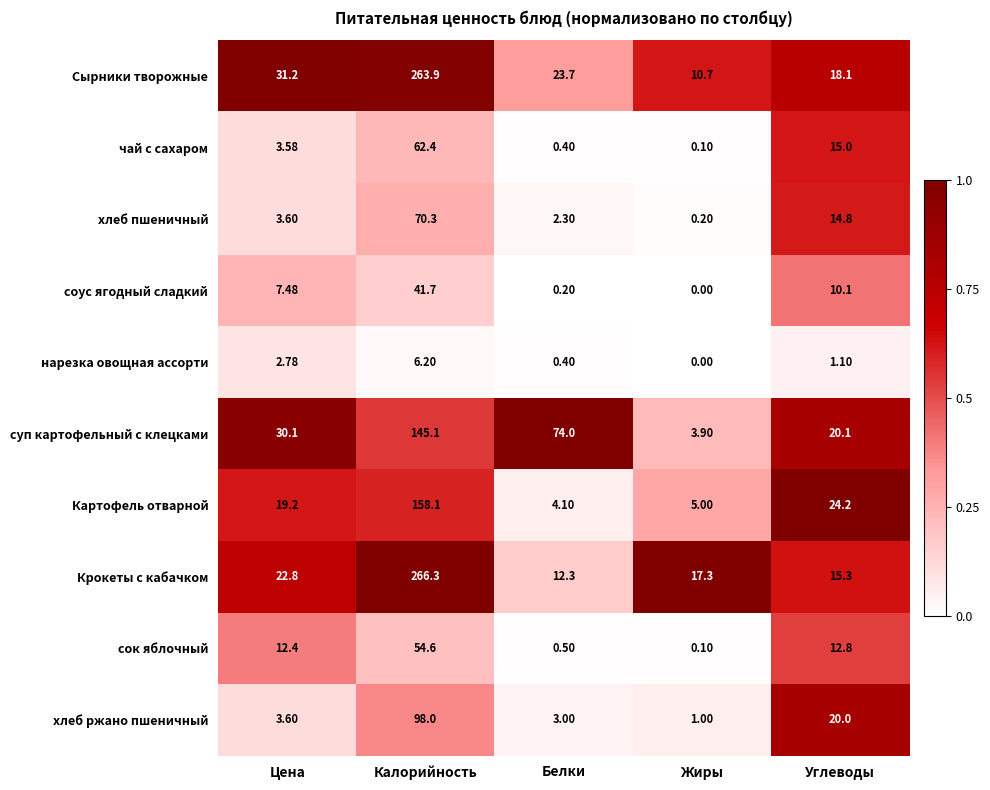

List the labels in order of хлеб ржано пшеничный value, largest first.

Калорийность, Углеводы, Цена, Белки, Жиры